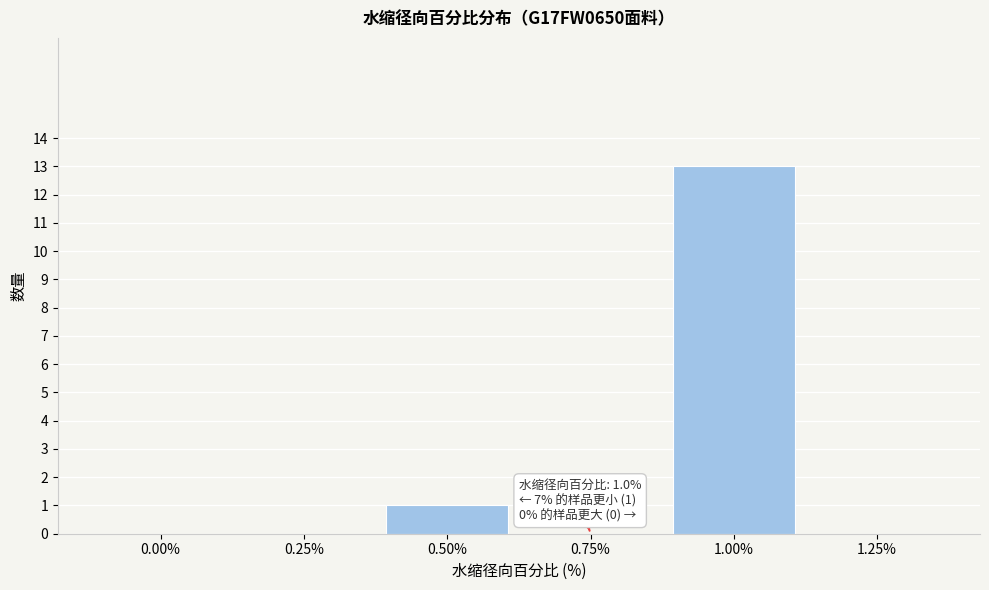

Reading right to left, extract all data points from this chart.

1.25%=0	1.00%=13	0.75%=0	0.50%=1	0.25%=0	0.00%=0